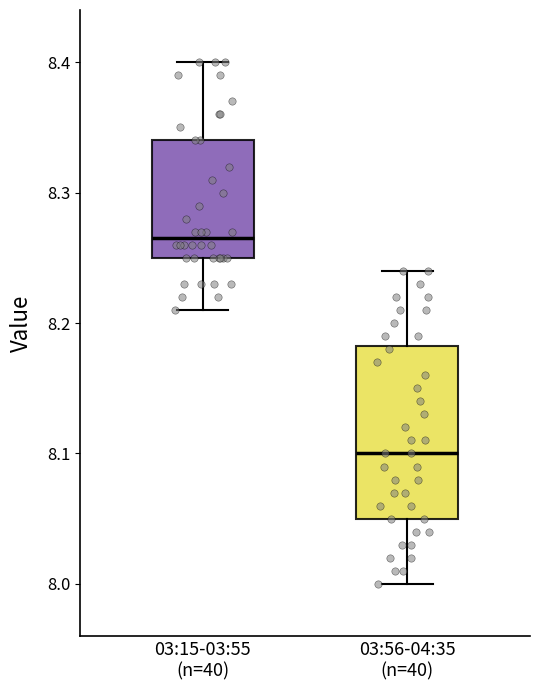

Comparing the boxes themselves (not the whiskers), which one is the tallest?

03:56-04:35 (n=40)